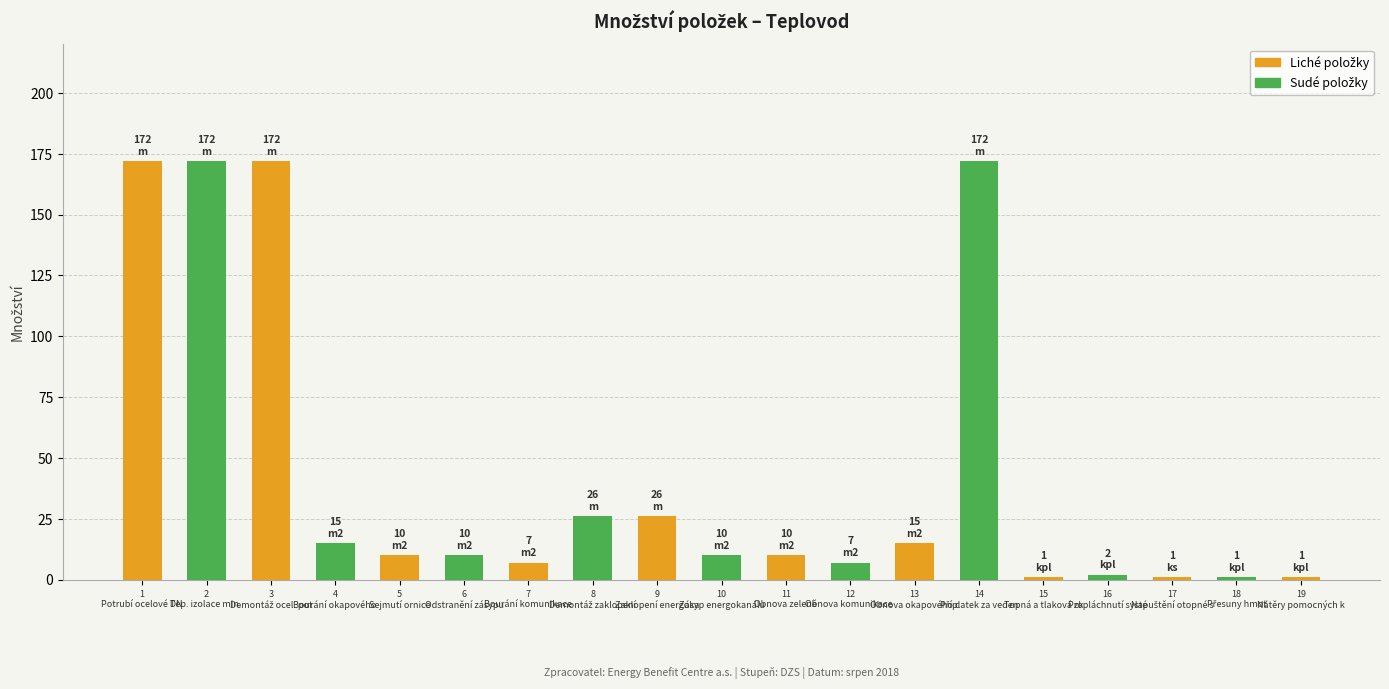

The value at 12
Obnova komunikace  is 7. True or false?

True